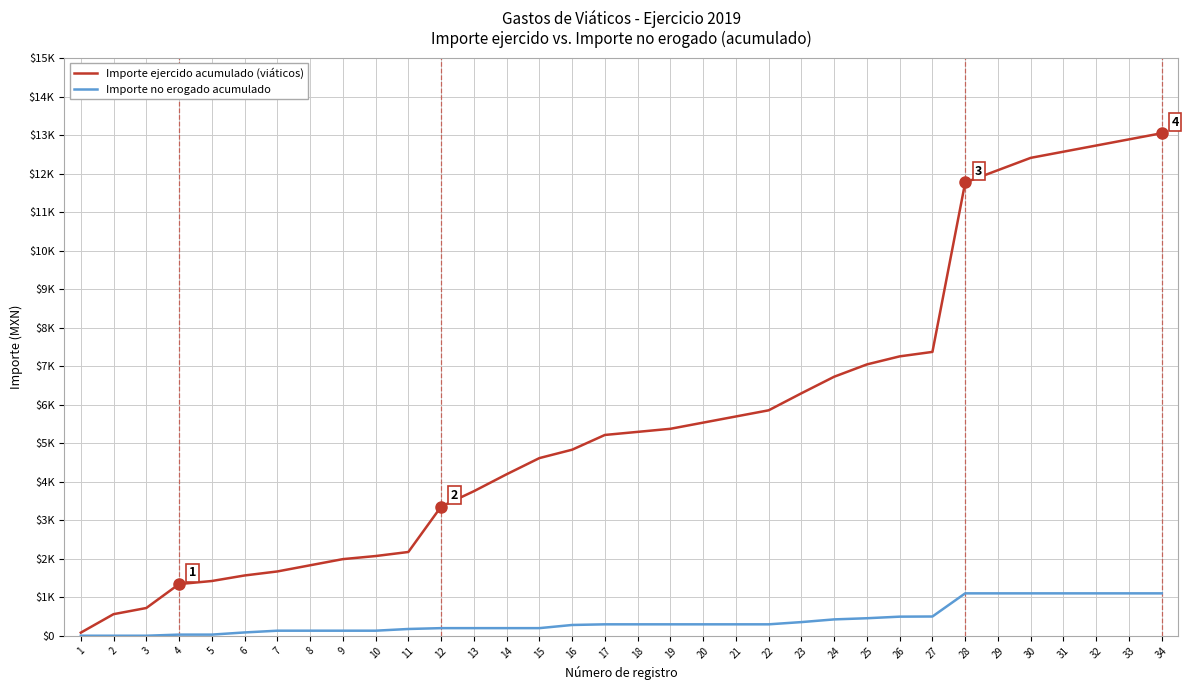

True or false: Importe no erogado acumulado and Importe ejercido acumulado (viáticos) cross at least once.

False